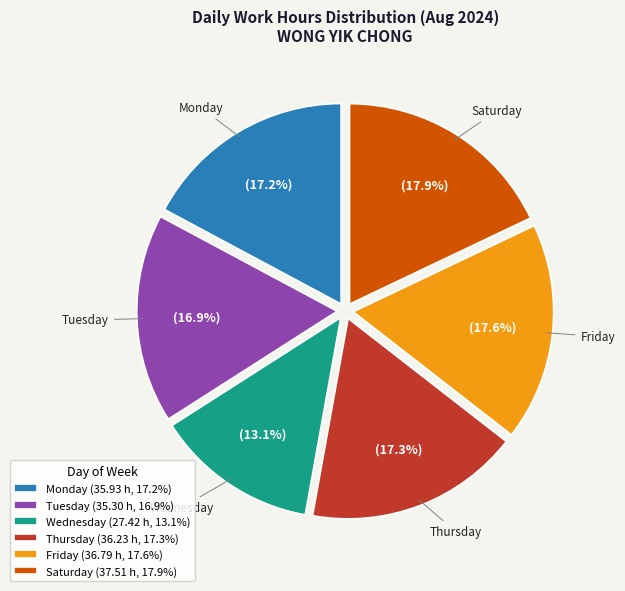

Rank the categories by value from highest to lowest.

Saturday (37.51 h, 17.9%), Friday (36.79 h, 17.6%), Thursday (36.23 h, 17.3%), Monday (35.93 h, 17.2%), Tuesday (35.30 h, 16.9%), Wednesday (27.42 h, 13.1%)